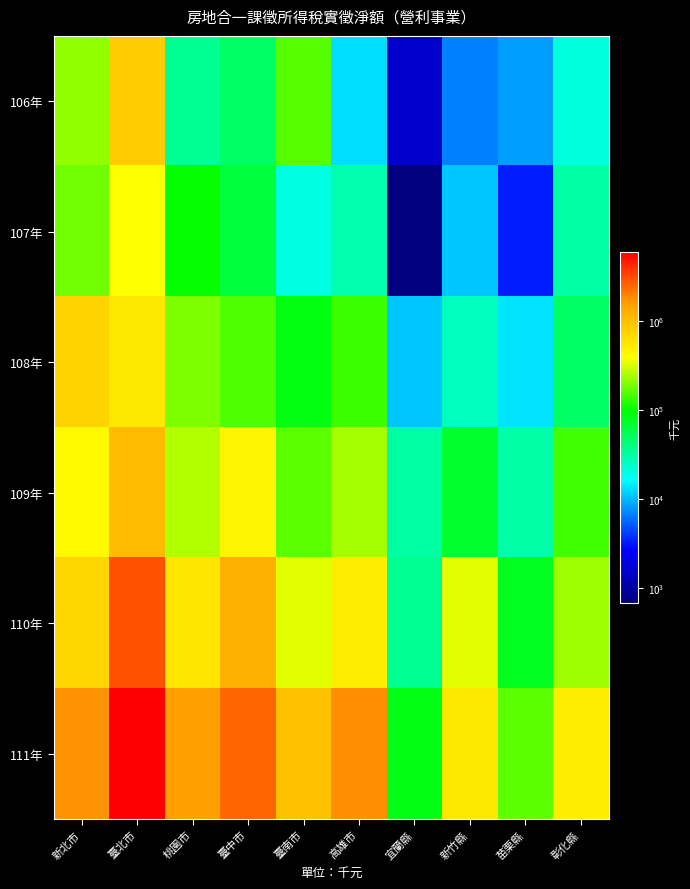

Reading right to left, extract all data points from this chart.

106年: 彰化縣=21100	苗栗縣=8302	新竹縣=6582	宜蘭縣=1576	高雄市=13257	臺南市=156849	臺中市=48532	桃園市=35908	臺北市=843622	新北市=216191
107年: 彰化縣=30960	苗栗縣=3317	新竹縣=11047	宜蘭縣=679	高雄市=28290	臺南市=20241	臺中市=65535	桃園市=101544	臺北市=374776	新北市=178482
108年: 彰化縣=48802	苗栗縣=13703	新竹縣=25312	宜蘭縣=10827	高雄市=138579	臺南市=88692	臺中市=154225	桃園市=192414	臺北市=547214	新北市=757407
109年: 彰化縣=140919	苗栗縣=30359	新竹縣=70947	宜蘭縣=31389	高雄市=241654	臺南市=163694	臺中市=452953	桃園市=257184	臺北市=1083789	新北市=422430
110年: 彰化縣=233547	苗栗縣=80528	新竹縣=330229	宜蘭縣=34956	高雄市=501557	臺南市=334909	臺中市=1287907	桃園市=561361	臺北市=2990066	新北市=715866
111年: 彰化縣=501515	苗栗縣=165303	新竹縣=538089	宜蘭縣=84604	高雄市=1821924	臺南市=1007111	臺中市=2495725	桃園市=1591042	臺北市=5953298	新北市=1751732